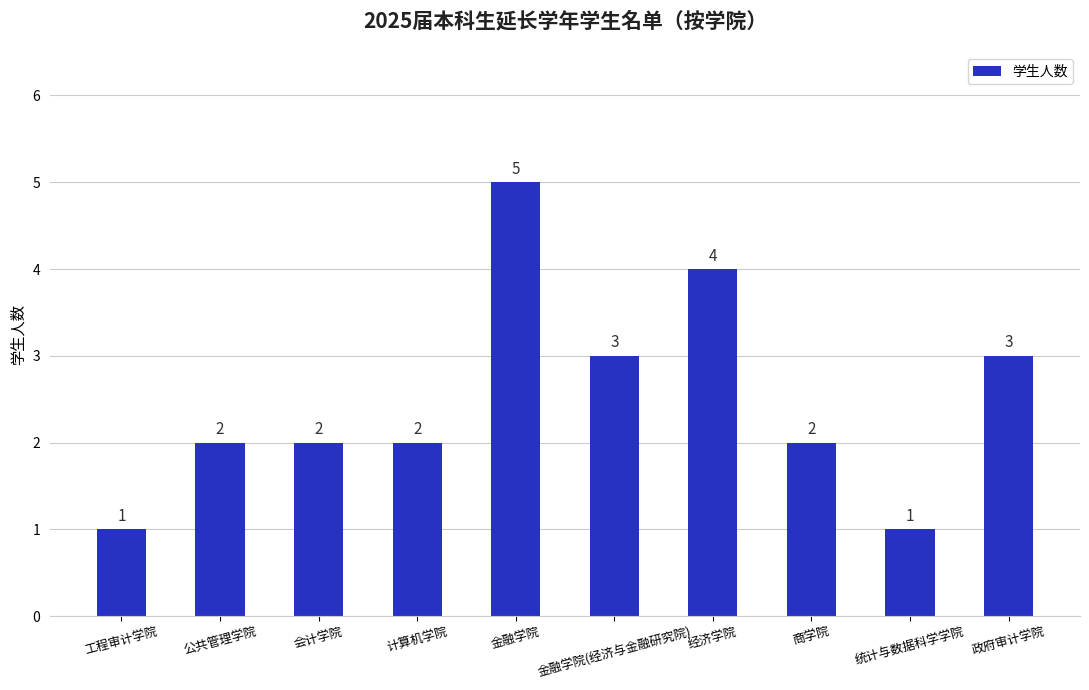

Which has a higher value, 经济学院 or 金融学院(经济与金融研究院)?

经济学院